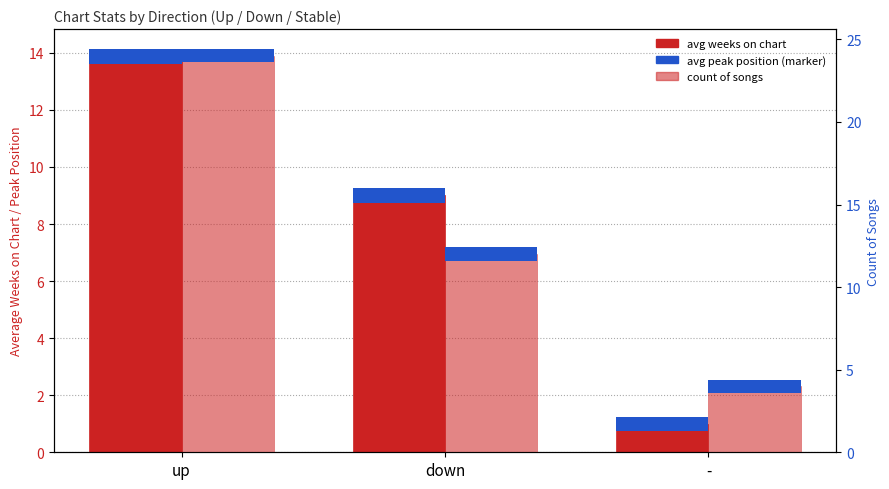

Is it true that count of songs equals 12.0 at down?

True